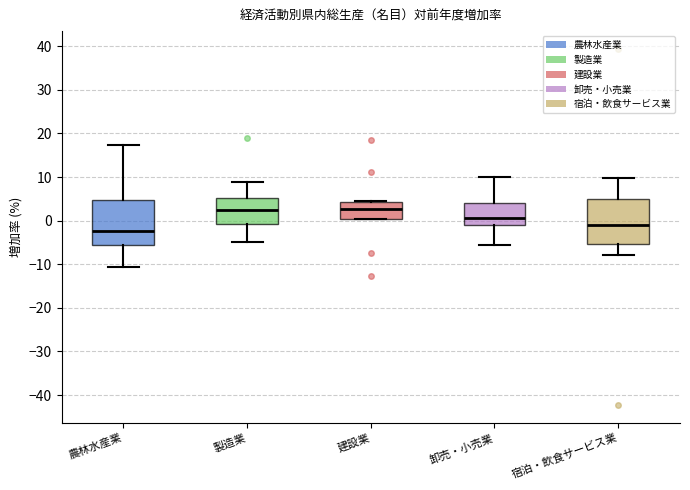

Reading left to right, read every box against the y-axis: the position of its median line, the range the box covers, and the ends of its whiskers. The values are not printed on the chart, so give them approximately, as read against the axis.

農林水産業: median -2, box -6 to 5, whiskers -11 to 17
製造業: median 2, box -1 to 5, whiskers -5 to 9
建設業: median 3, box 0 to 4, whiskers 0 to 5
卸売・小売業: median 1, box -1 to 4, whiskers -6 to 10
宿泊・飲食サービス業: median -1, box -5 to 5, whiskers -8 to 10